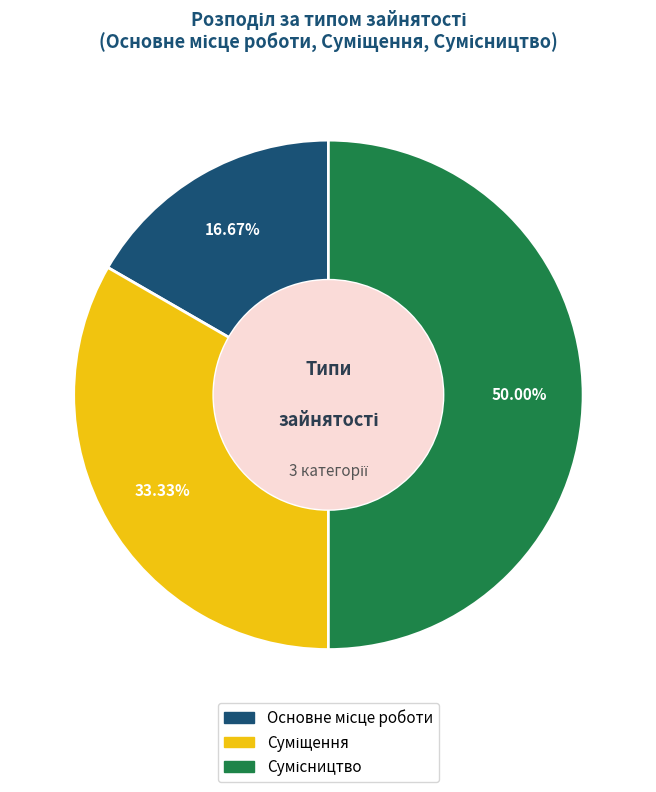

What portion of the pie excludes Основне місце роботи?

83.3%